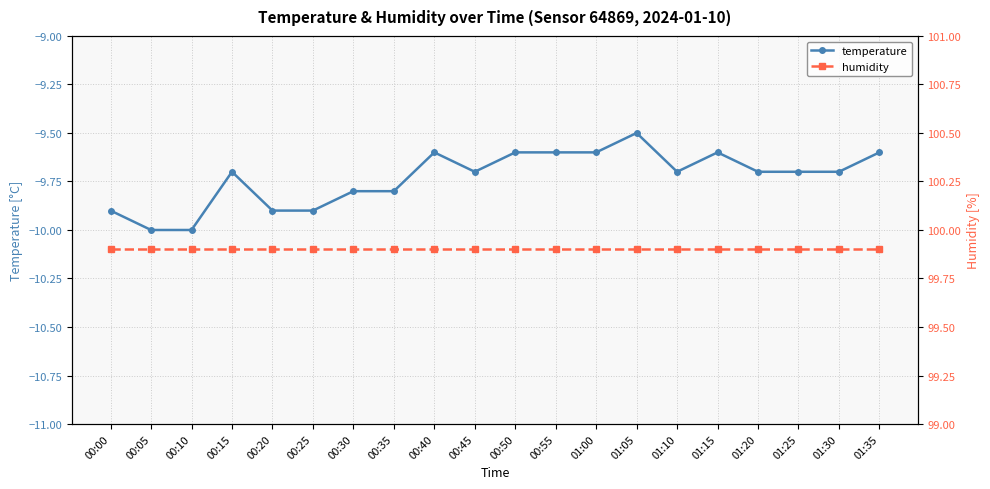

At which label is humidity closest to 99?

00:00